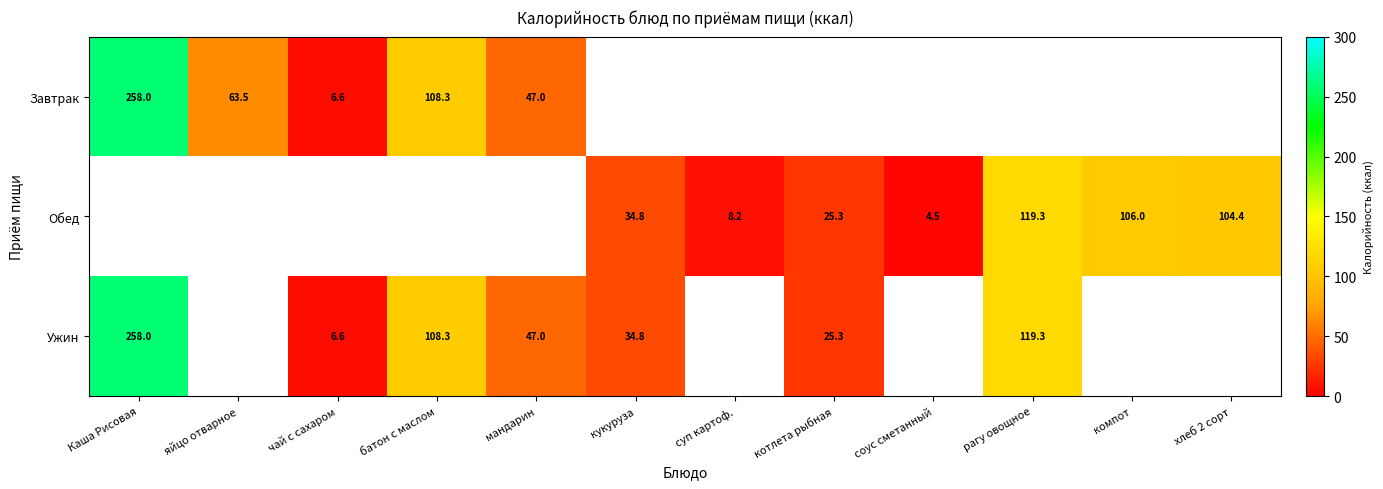

What is the difference between the Ужин values at батон с маслом and чай с сахаром?

101.7